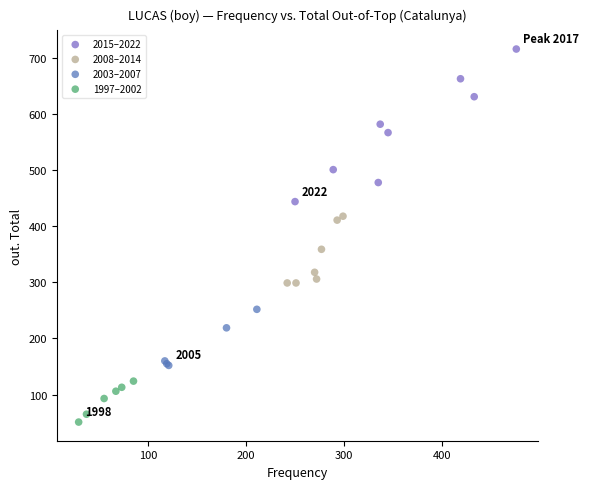

What are all the series names shown in the legend?

2015–2022, 2008–2014, 2003–2007, 1997–2002